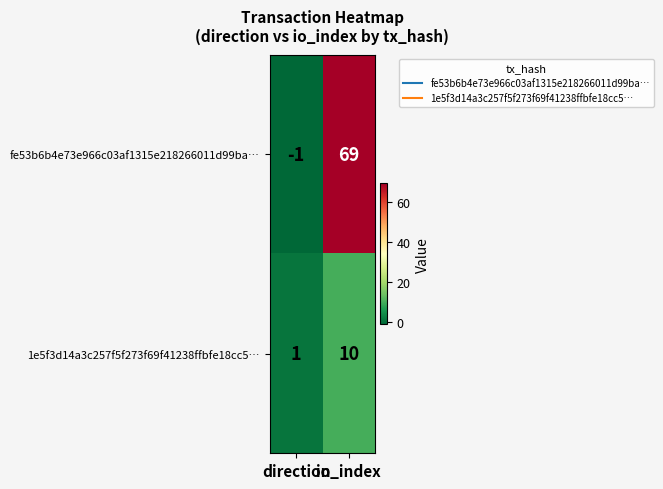

How many values in fe53b6b4e73e966c03af1315e218266011d99ba… are below zero?

1